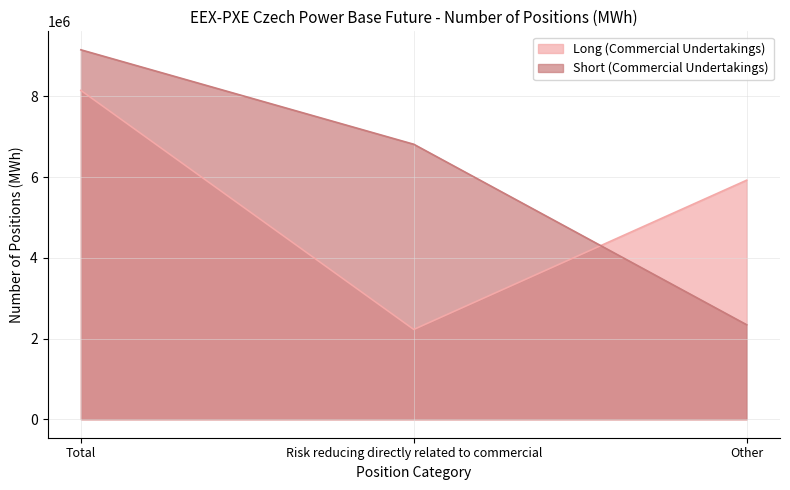

The Long (Commercial Undertakings) series shows 5921886 at Other. True or false?

True